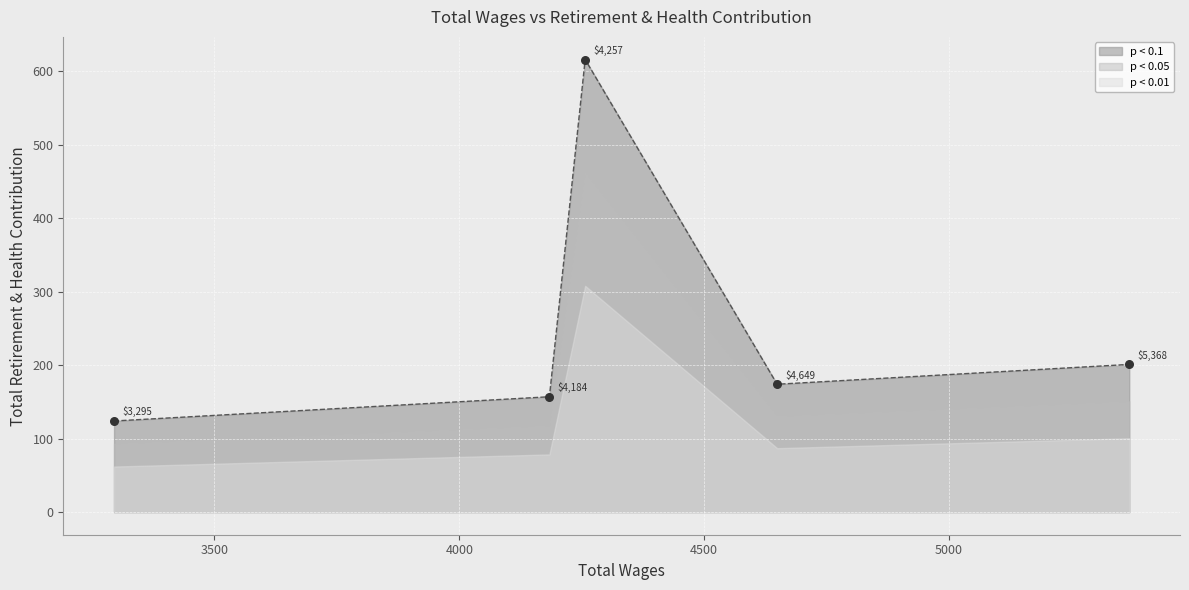

Between 4184.0 and 4649.0, which is larger?

4649.0